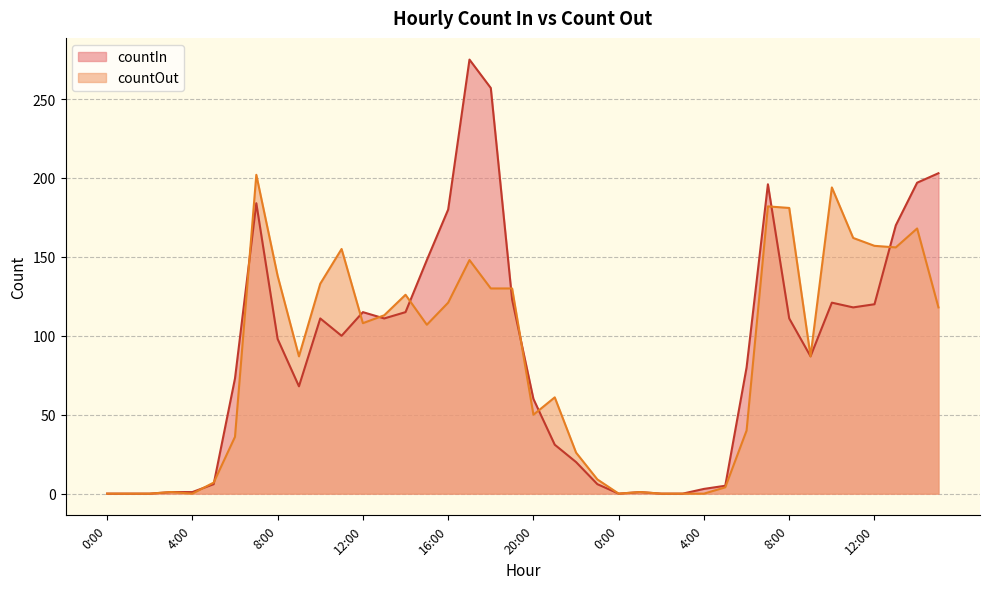

What is the label of the 1st point from the right?

15:00